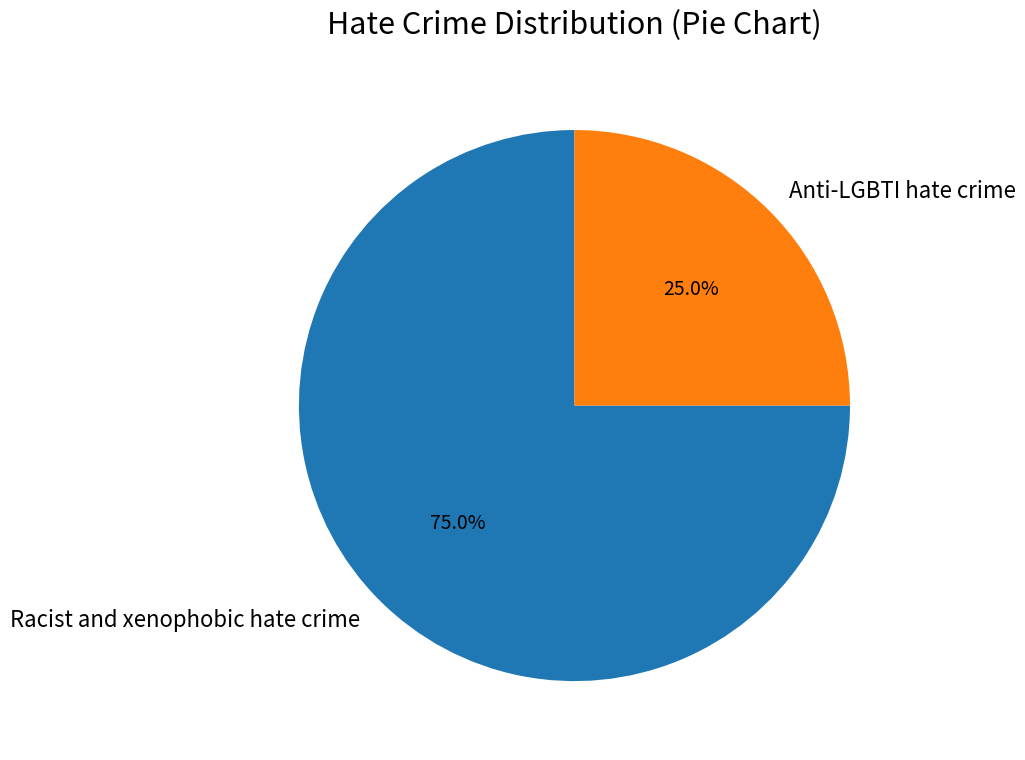

Is there any slice that represents more than half of the pie?

Yes